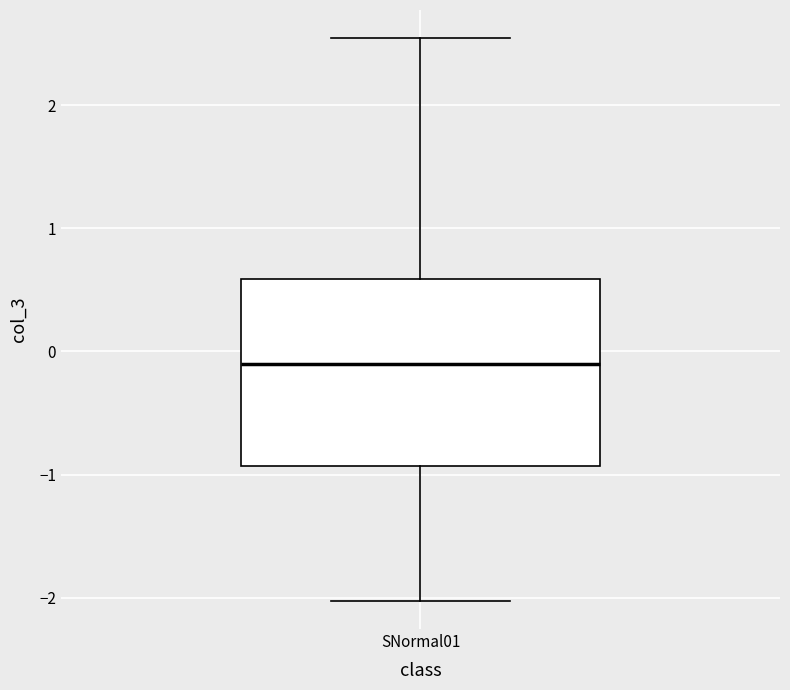

Where is the lower edge of the box for SNormal01 on the y-axis? The values are not printed on the chart, so give them approximately, as read against the axis.

-0.9